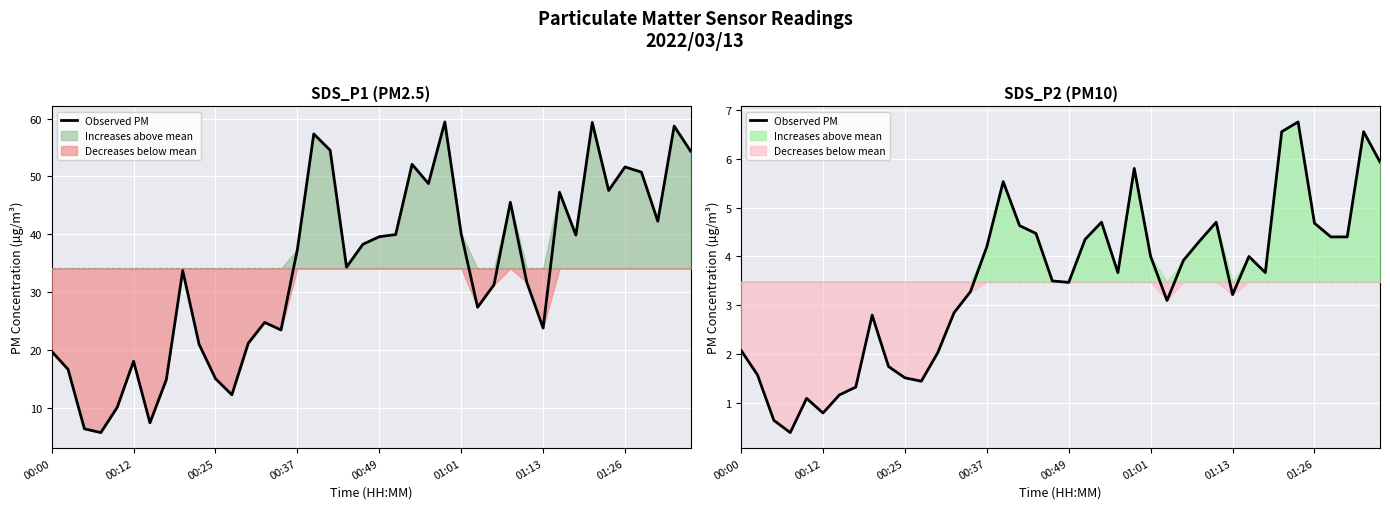

The value at 33 is 6.5. True or false?

True